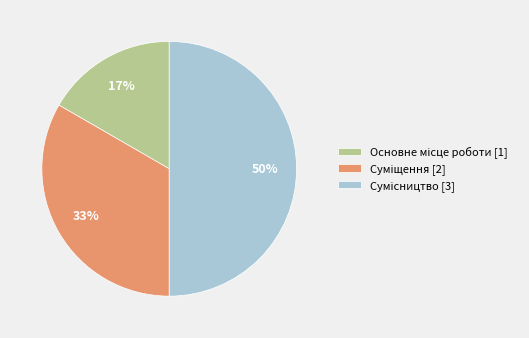

To the nearest percent, what is the average slice percentage?

33%